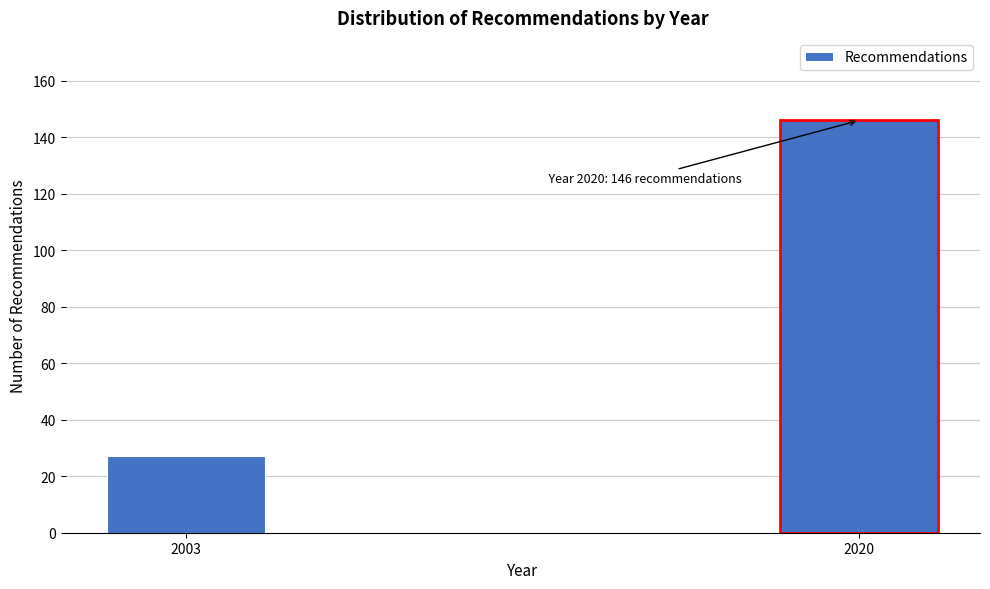

Reading left to right, what are all the values shown in this chart?

2003=27	2020=146